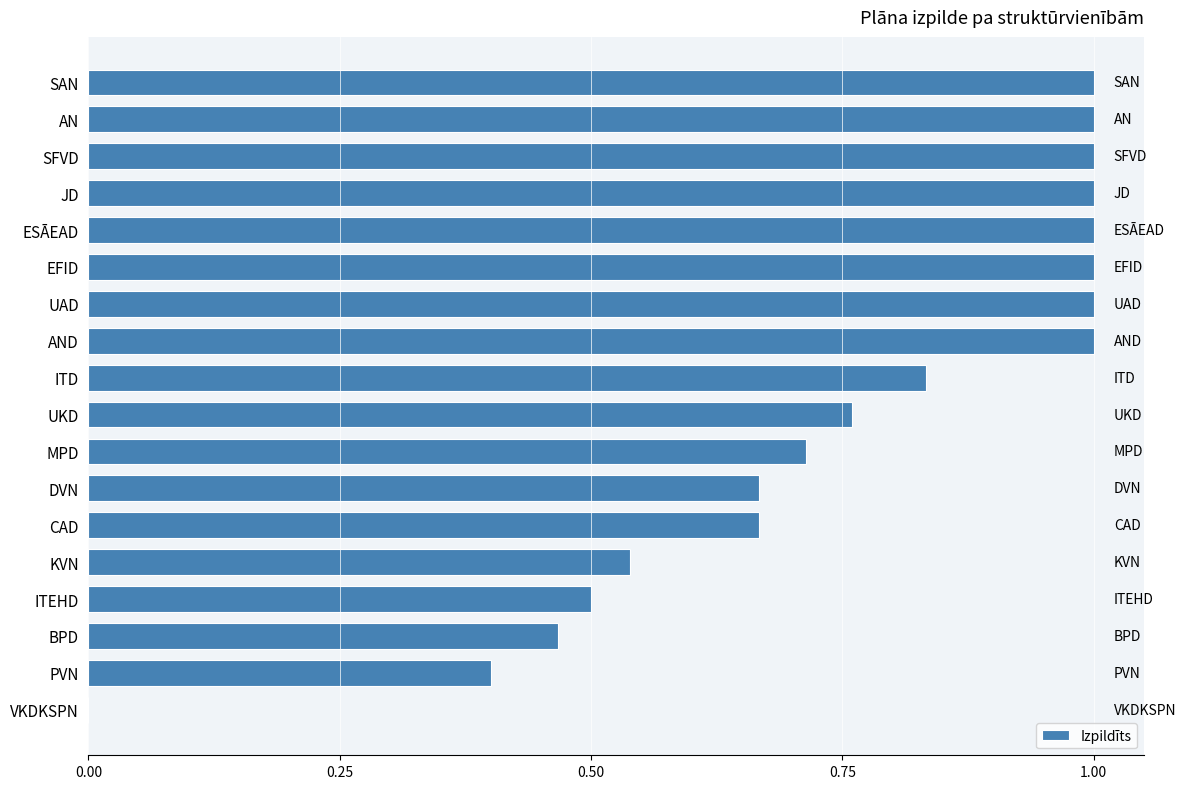

What is the sum of the values at KVN and ITEHD?

1.0